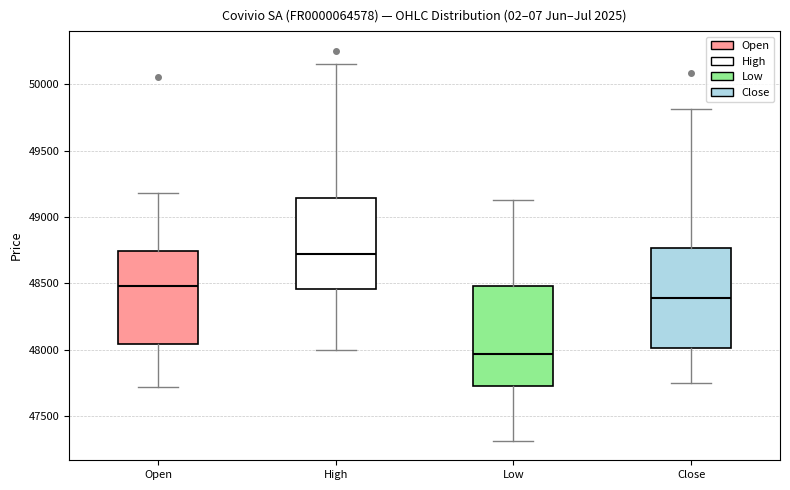

Reading left to right, transcribe this box plot: for each box, give where its median line is, the range the box spans, and where its two whiskers end, as read against the y-axis. The values are not printed on the chart, so give them approximately, as read against the axis.

Open: median 48500, box 48050 to 48750, whiskers 47700 to 49200
High: median 48700, box 48450 to 49150, whiskers 48000 to 50150
Low: median 47950, box 47750 to 48500, whiskers 47300 to 49150
Close: median 48400, box 48000 to 48750, whiskers 47750 to 49800